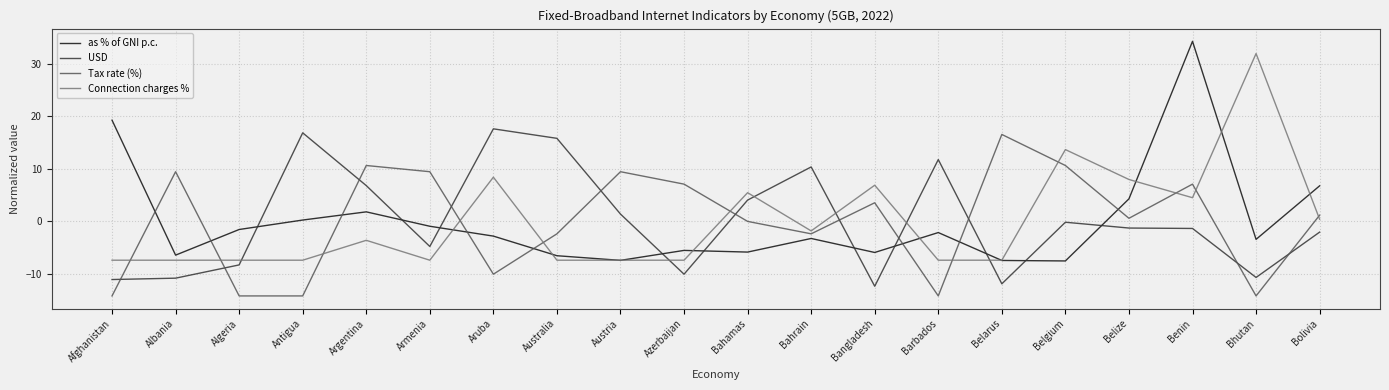

After their last crossing, which series has the higher values: USD or Tax rate (%)?

Tax rate (%)